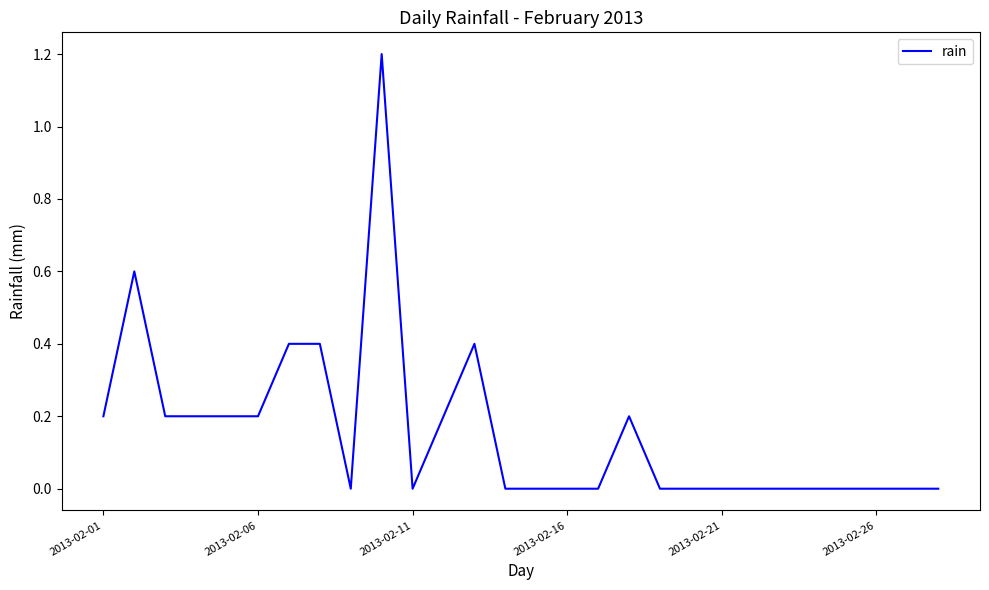

Count the number of categories in the chart.

28